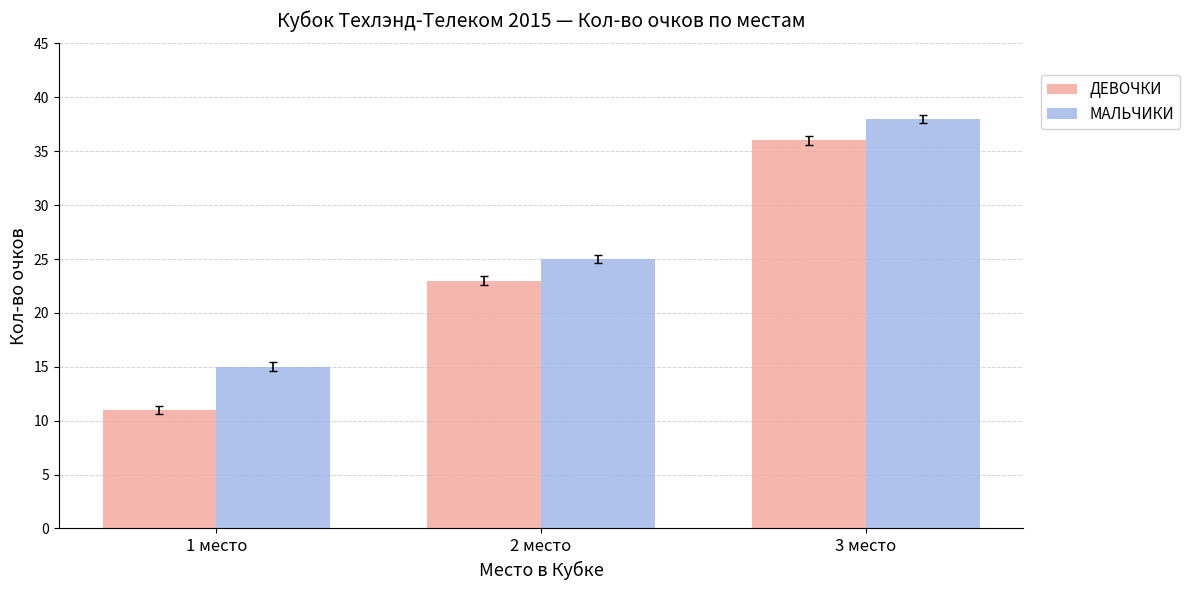

What is the maximum value shown in the chart?

38